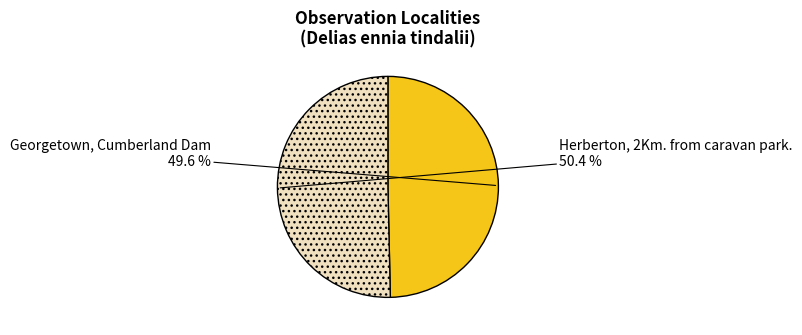

Is it true that Georgetown, Cumberland Dam is 45% of the pie?

False